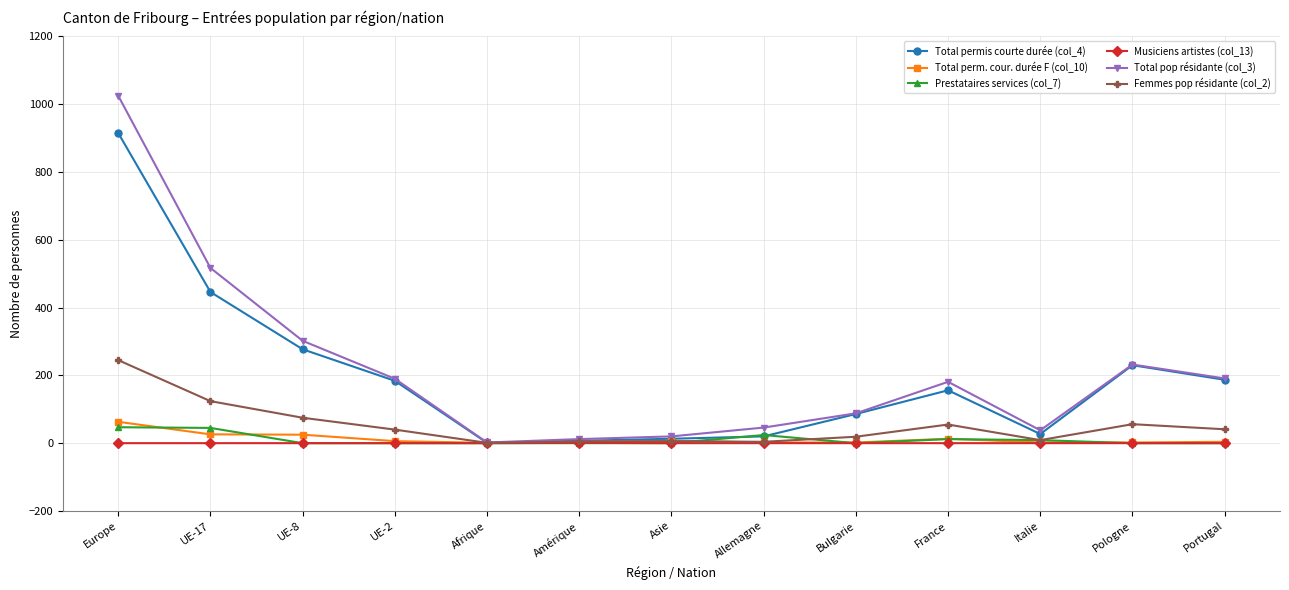

Count the number of data series in this chart.

6